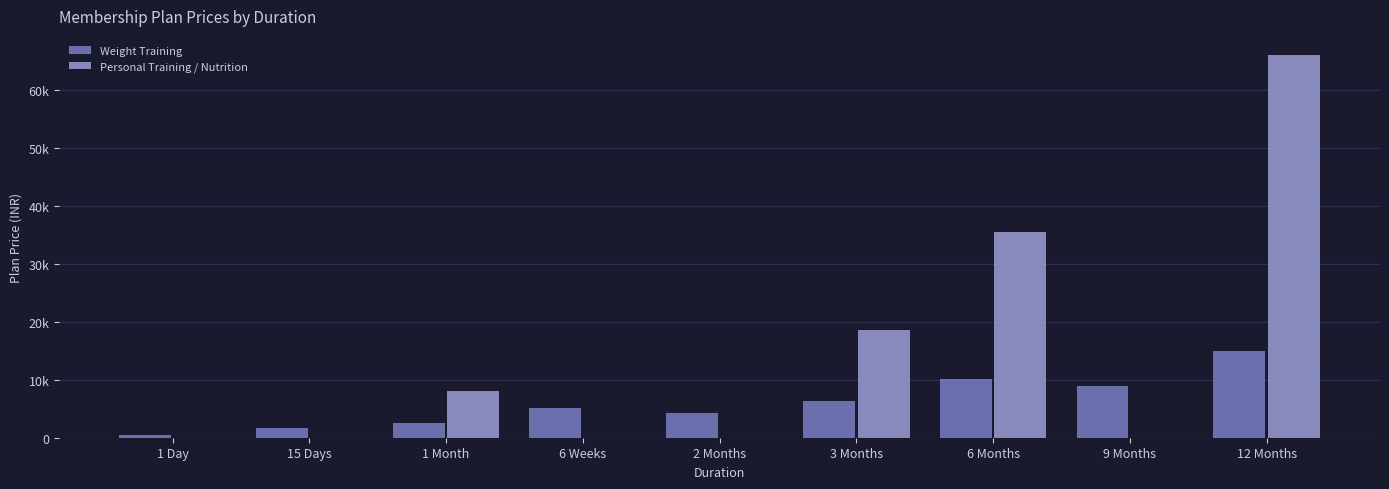

Rank the categories by Personal Training / Nutrition value from lowest to highest.

1 Day, 15 Days, 6 Weeks, 2 Months, 9 Months, 1 Month, 3 Months, 6 Months, 12 Months